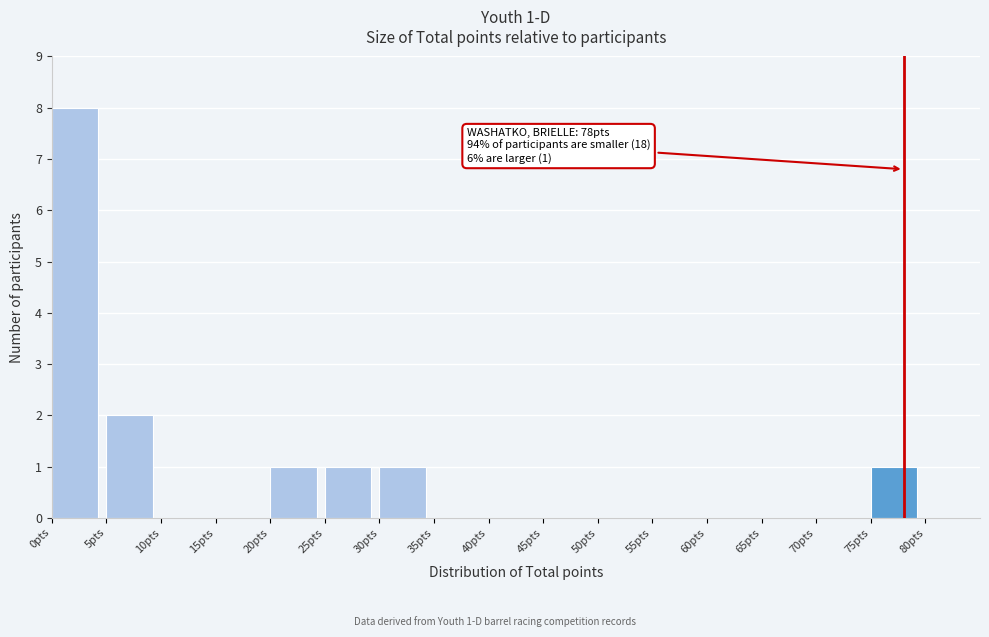

Over which range of the x-axis is the bar tallest?

0 to 5